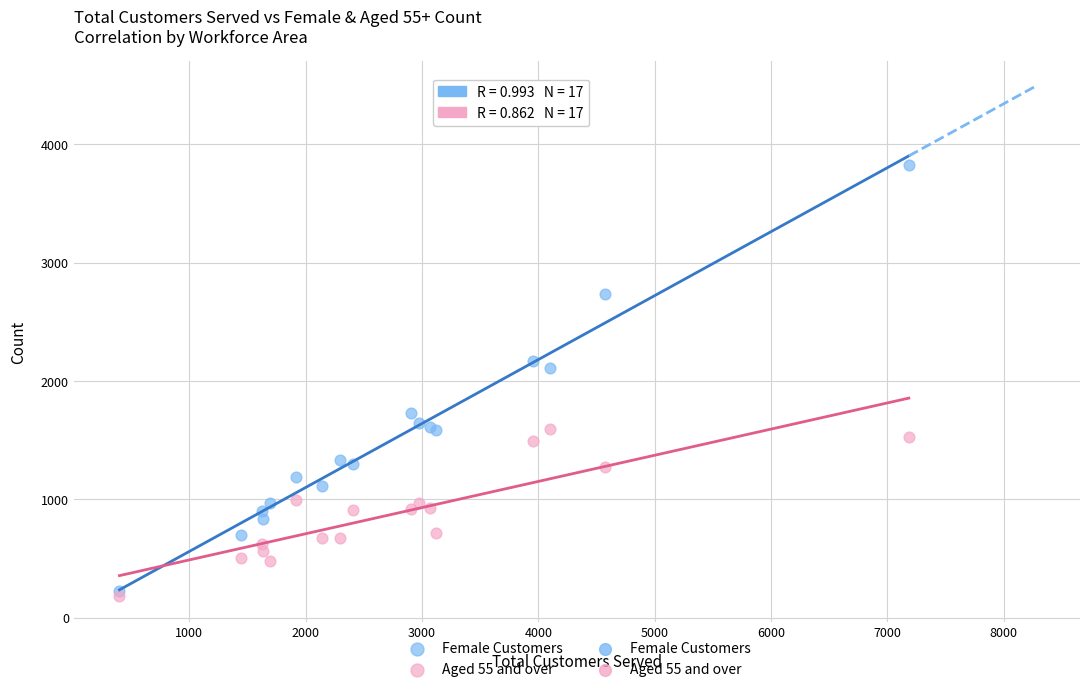

In the Female Customers series, what Y value is closest to 2027?

2112